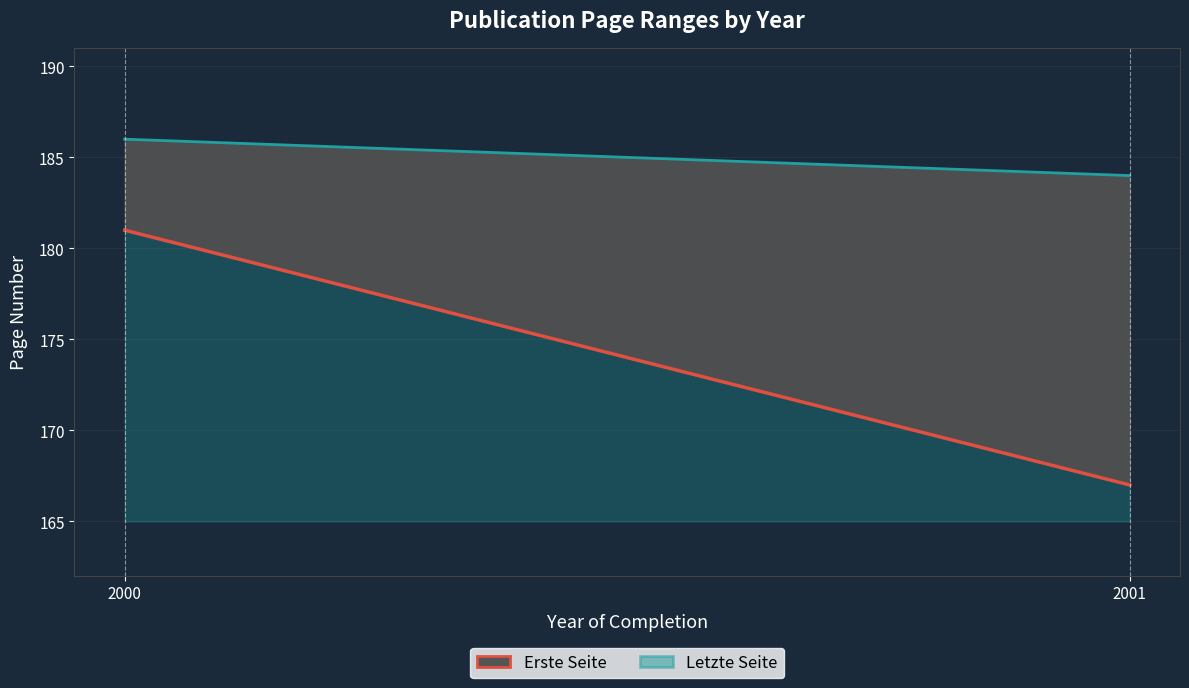

At which category is the sum across all series the highest?

2000